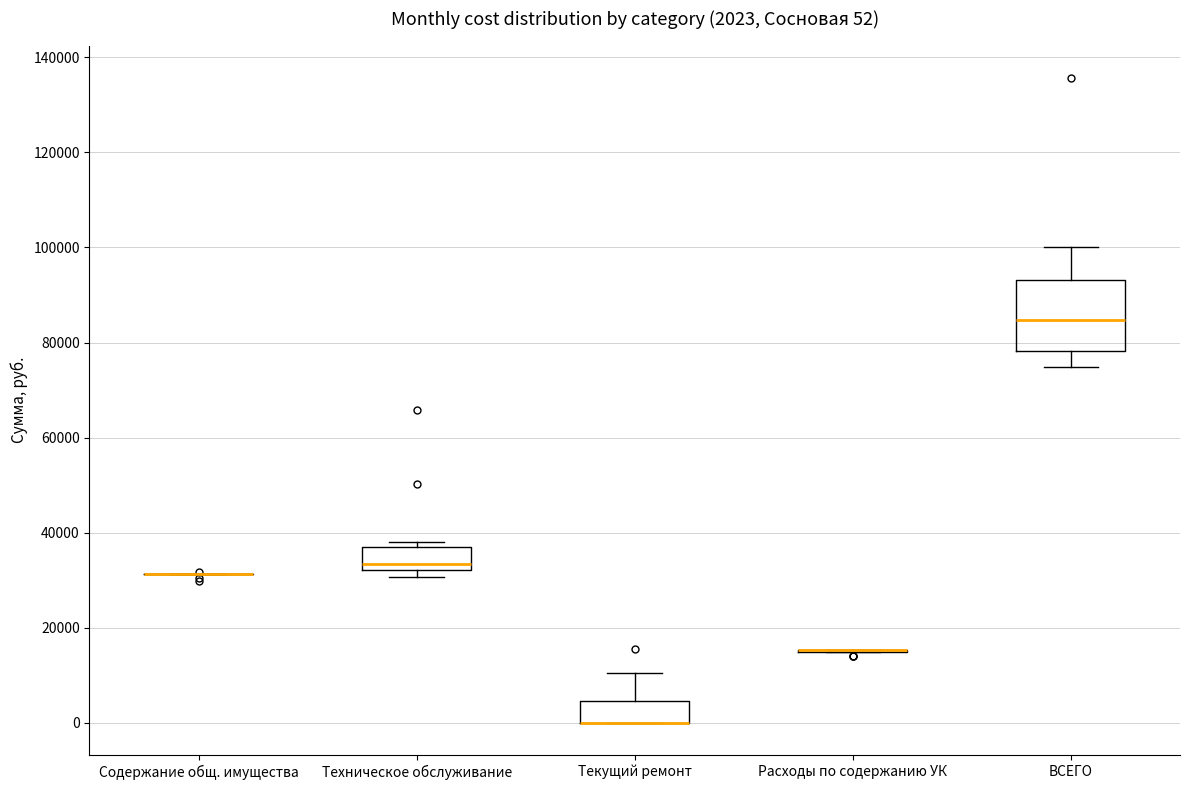

Comparing the boxes themselves (not the whiskers), which one is the tallest?

ВСЕГО